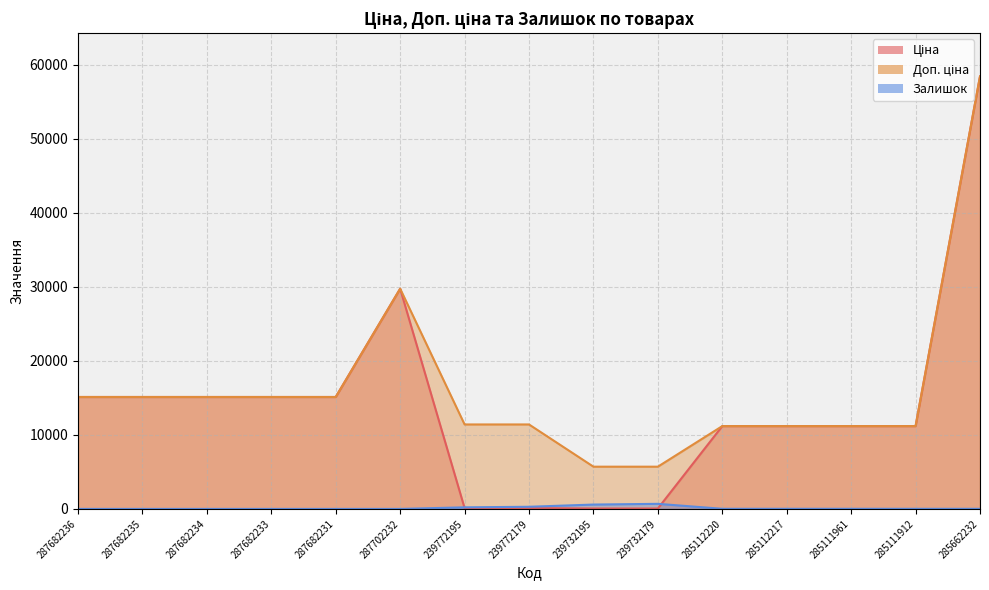

True or false: Залишок and Ціна intersect in this chart.

True